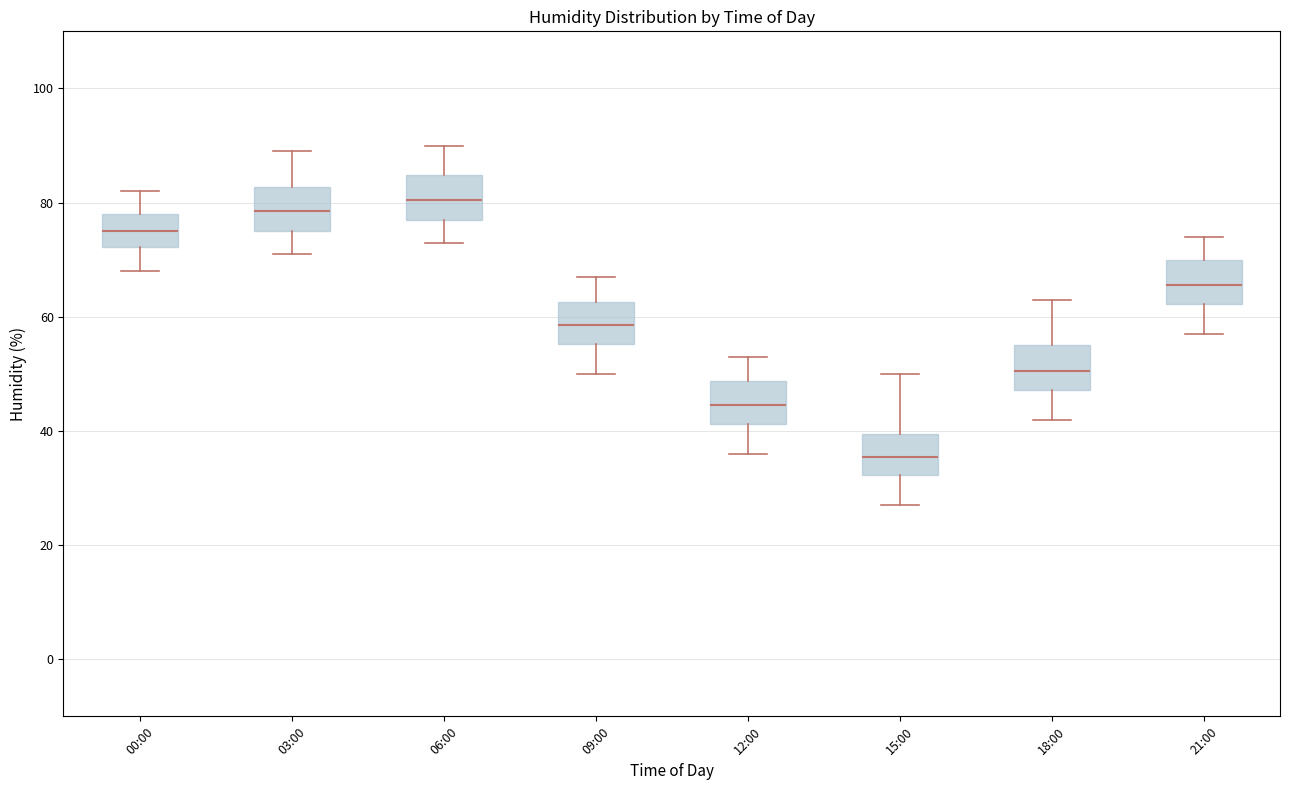

Reading left to right, read every box against the y-axis: the position of its median line, the range the box covers, and the ends of its whiskers. The values are not printed on the chart, so give them approximately, as read against the axis.

00:00: median 76, box 72 to 78, whiskers 68 to 82
03:00: median 78, box 76 to 82, whiskers 72 to 90
06:00: median 80, box 78 to 84, whiskers 74 to 90
09:00: median 58, box 56 to 62, whiskers 50 to 68
12:00: median 44, box 42 to 48, whiskers 36 to 54
15:00: median 36, box 32 to 40, whiskers 28 to 50
18:00: median 50, box 48 to 56, whiskers 42 to 64
21:00: median 66, box 62 to 70, whiskers 58 to 74